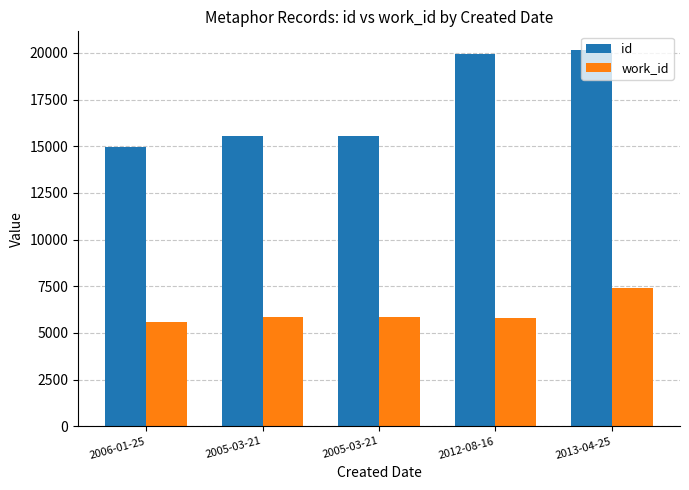

How many categories are shown in the chart?

5